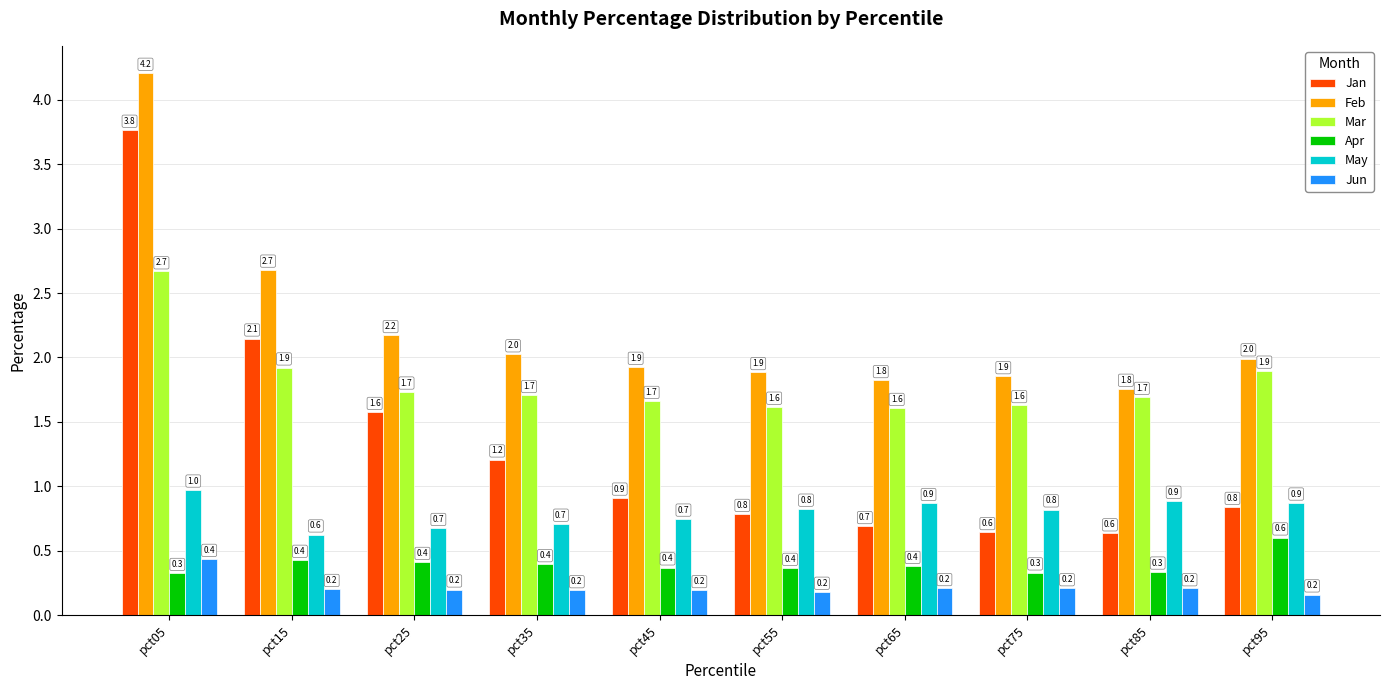

What is the average value of the Jan series?

1.3